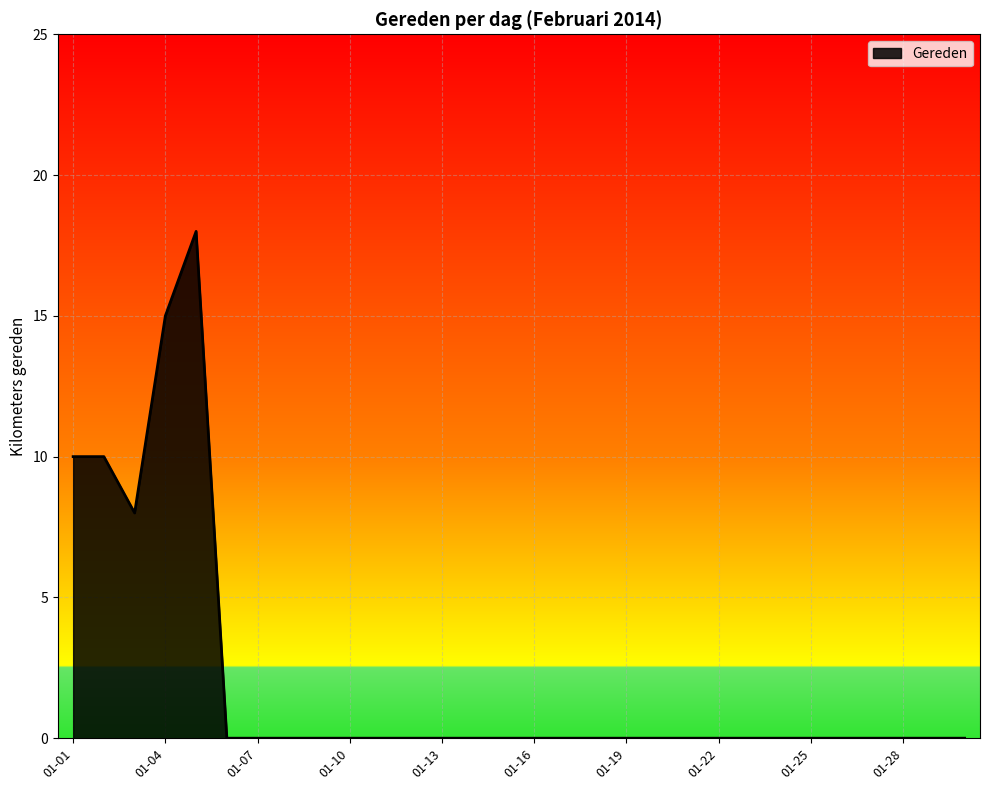

What is the difference between the maximum and minimum values?

18